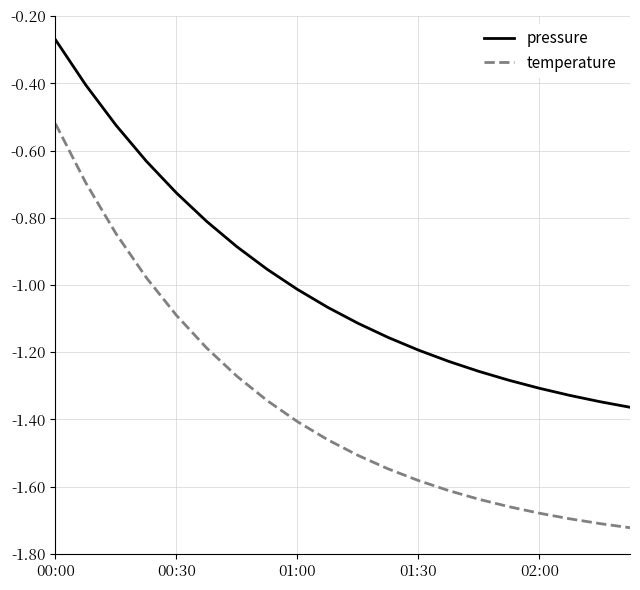

Which series has the largest range (max minus min)?

temperature